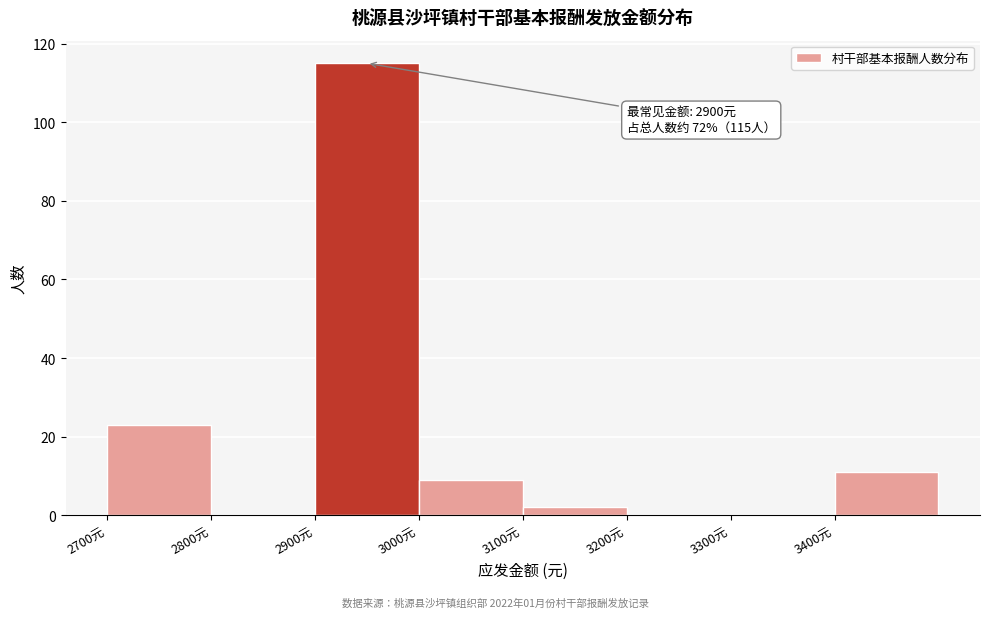

Which range on the x-axis has the tallest bar?

2900 to 3000